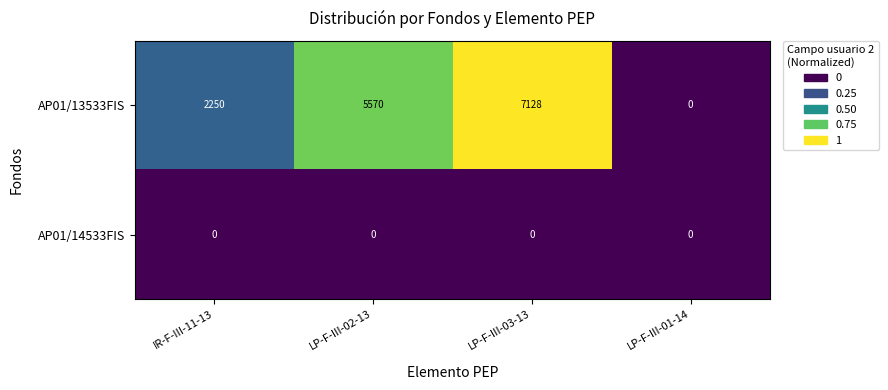

What is the total value across all series at LP-F-III-02-13?

5570